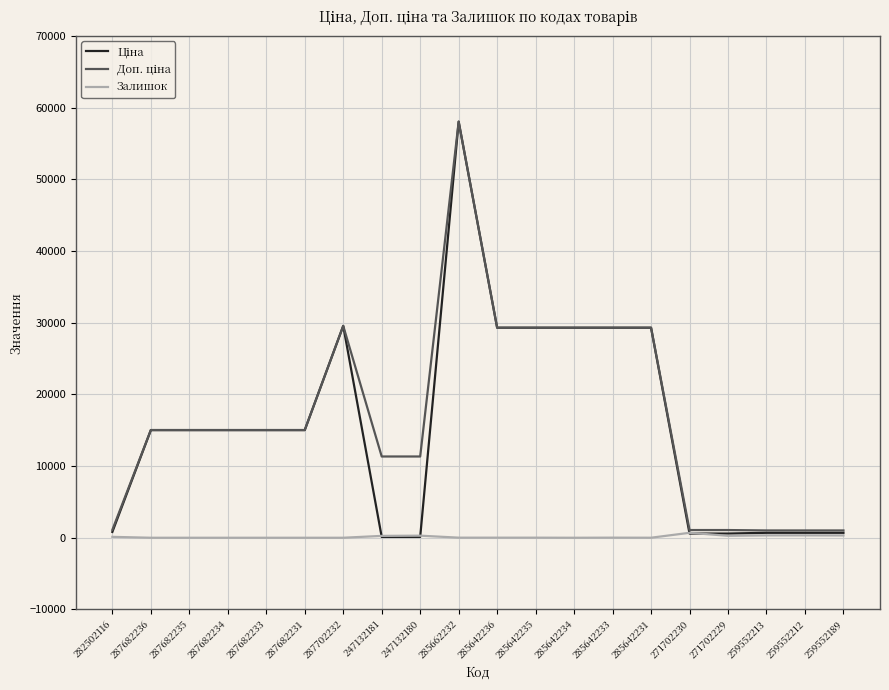

Which category has the highest value across all series?

285662232